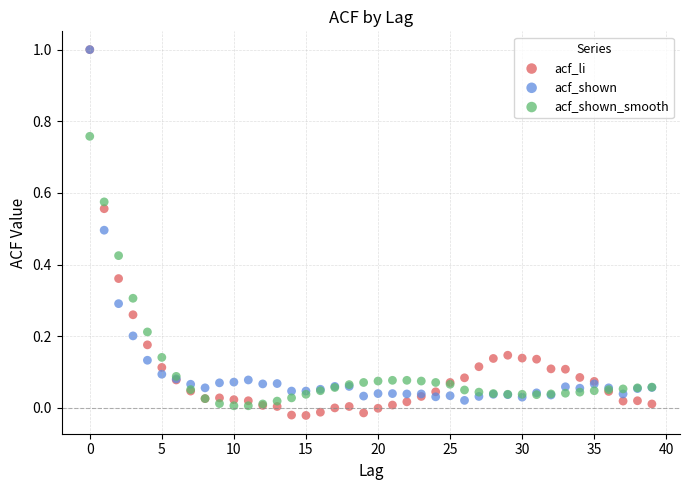

Which series reaches the minimum Y coordinate?

acf_li